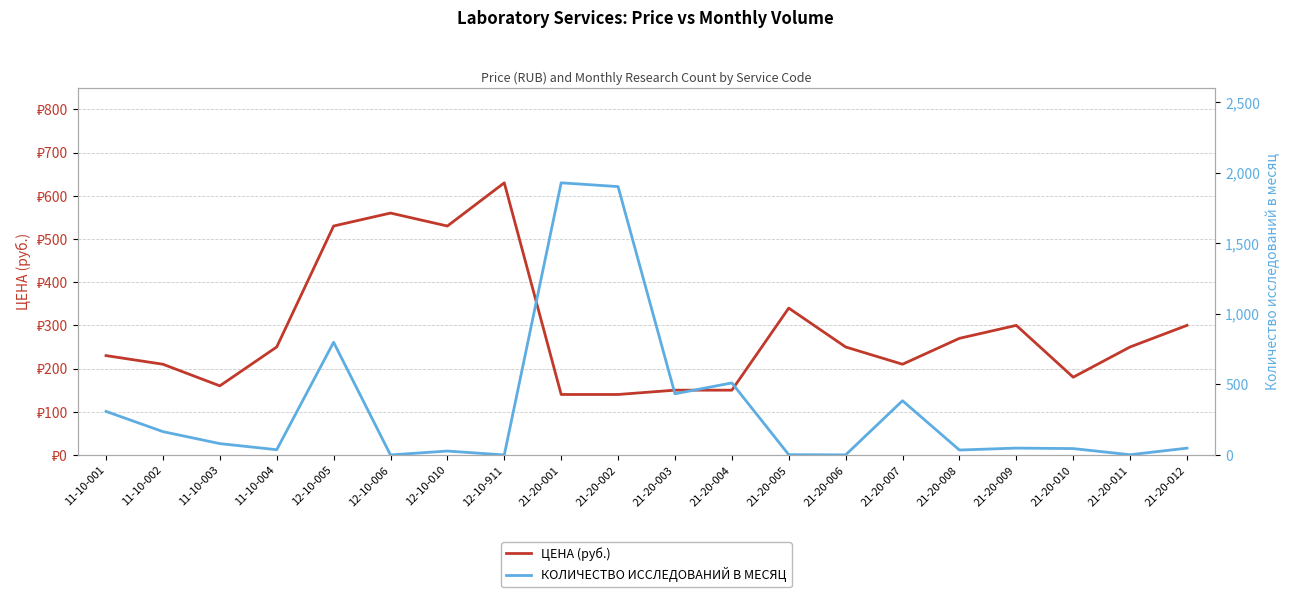

How many times do КОЛИЧЕСТВО ИССЛЕДОВАНИЙ В МЕСЯЦ and ЦЕНА (руб.) cross each other?

7